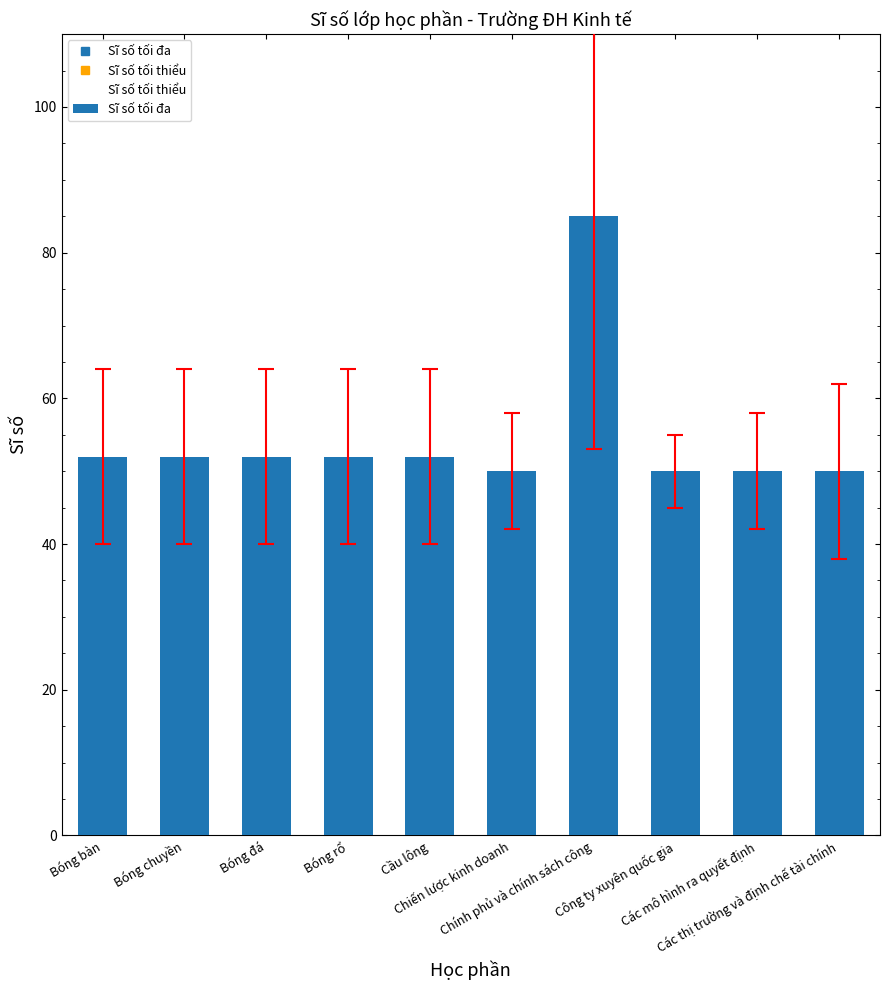

What are all the series names shown in the legend?

Sĩ số tối đa, Sĩ số tối thiểu